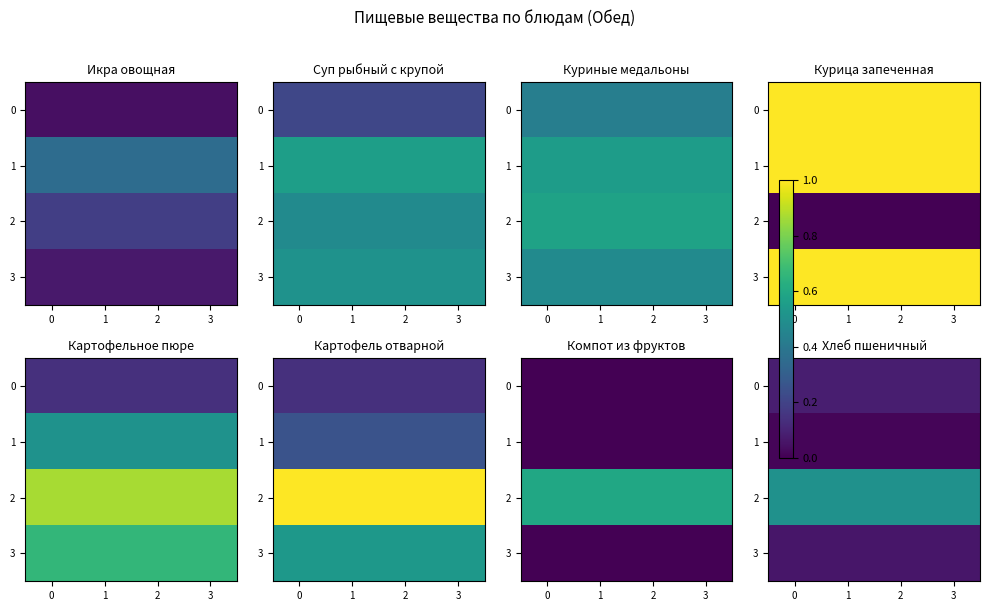

Read the 0 value at 0.

0.1